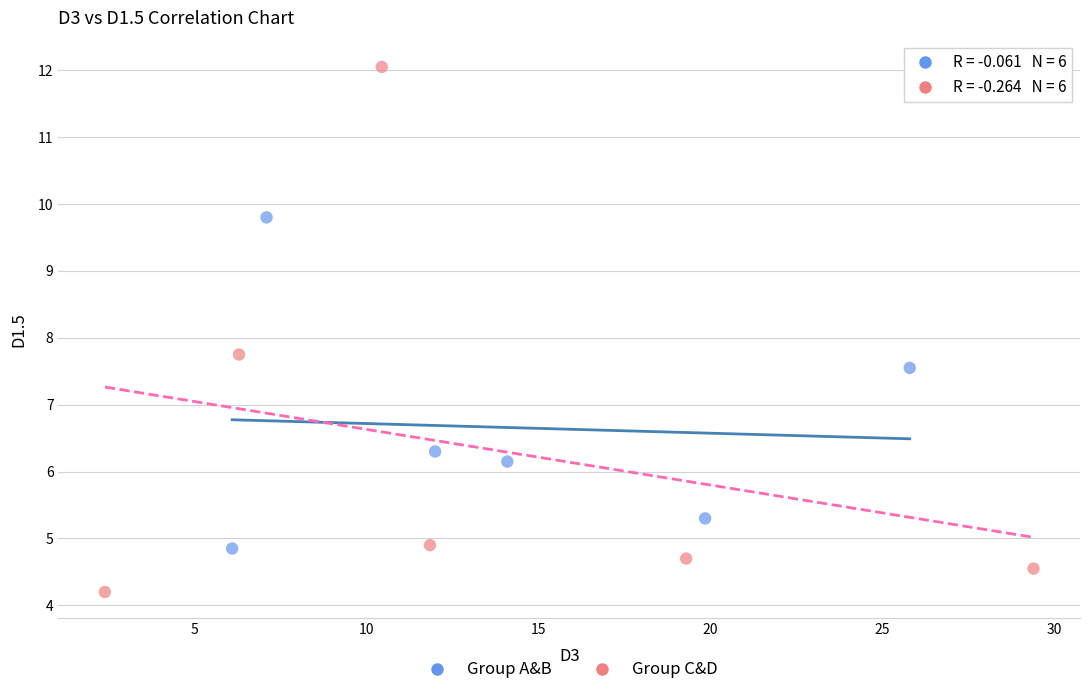

Which series contains the lowest Y value?

Group C&D